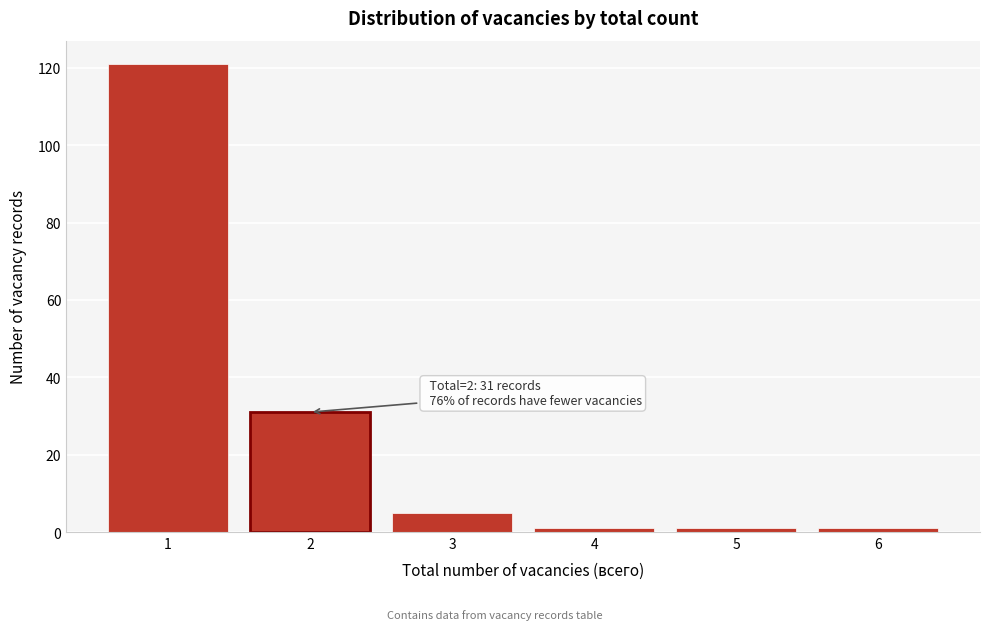

Reading left to right, list all the values displayed in this chart.

121	31	5	1	1	1